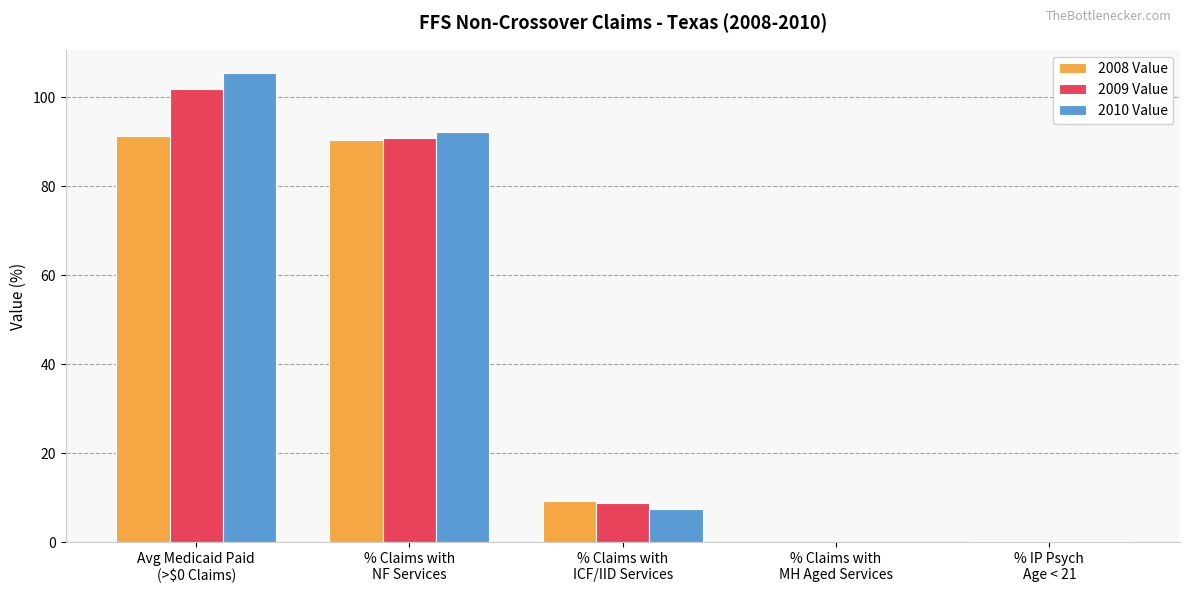

What is the spread (max minus min) of values at Avg Medicaid Paid
(>$0 Claims)?

14.1